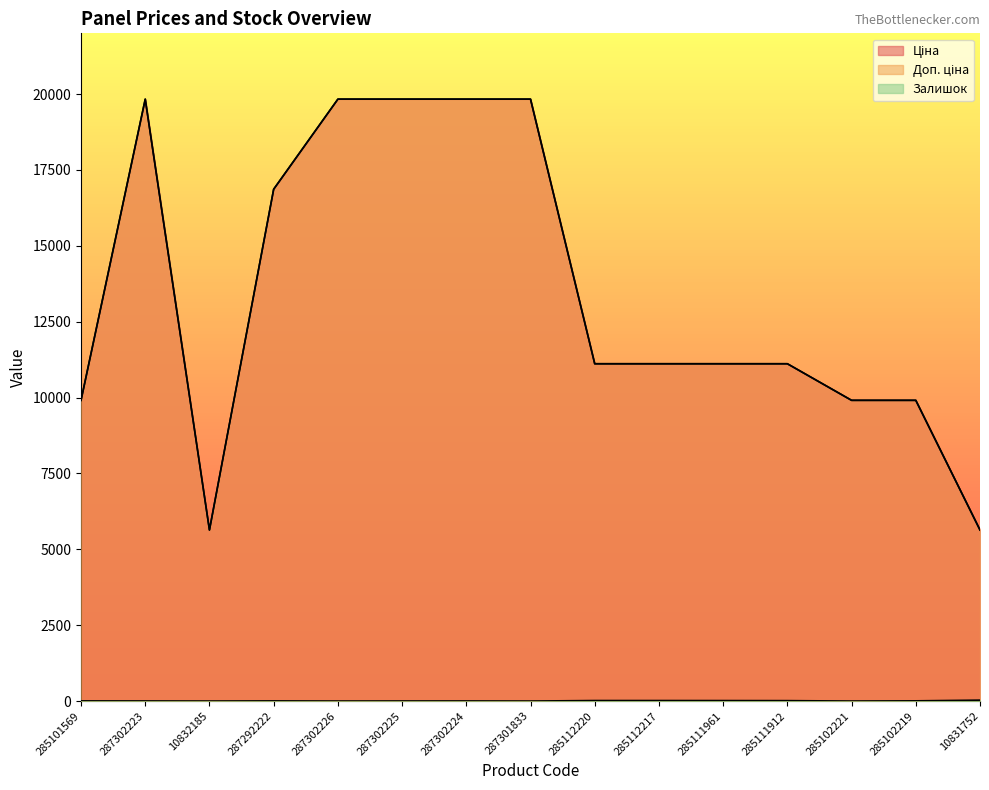

True or false: Доп. ціна has a value of 9908.5 at 285102221.

True